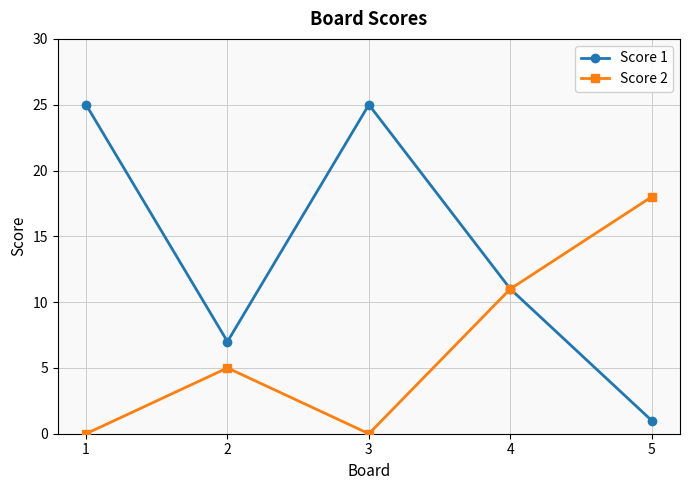

Is the value of Score 2 at 4 greater than the value of Score 1 at 1?

No